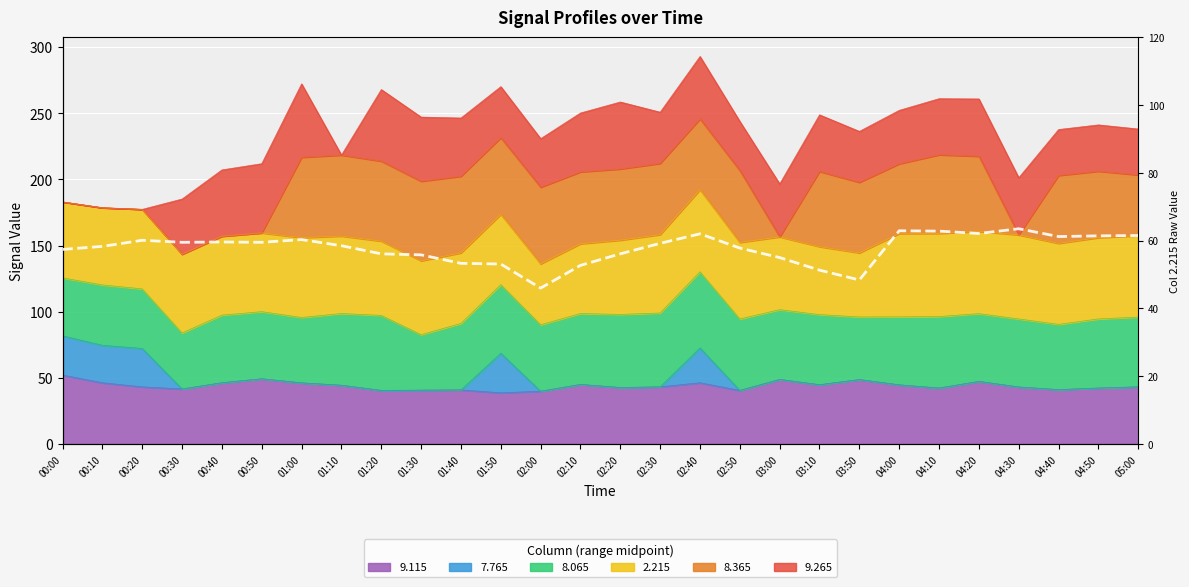

What is the sum of the values at 03:10 and 04:30?

114.8